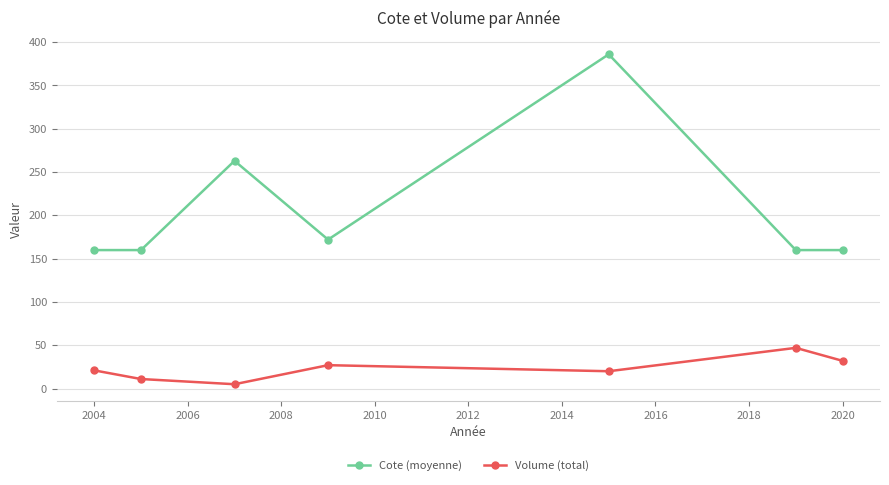

Which series has the widest spread of values?

Cote (moyenne)